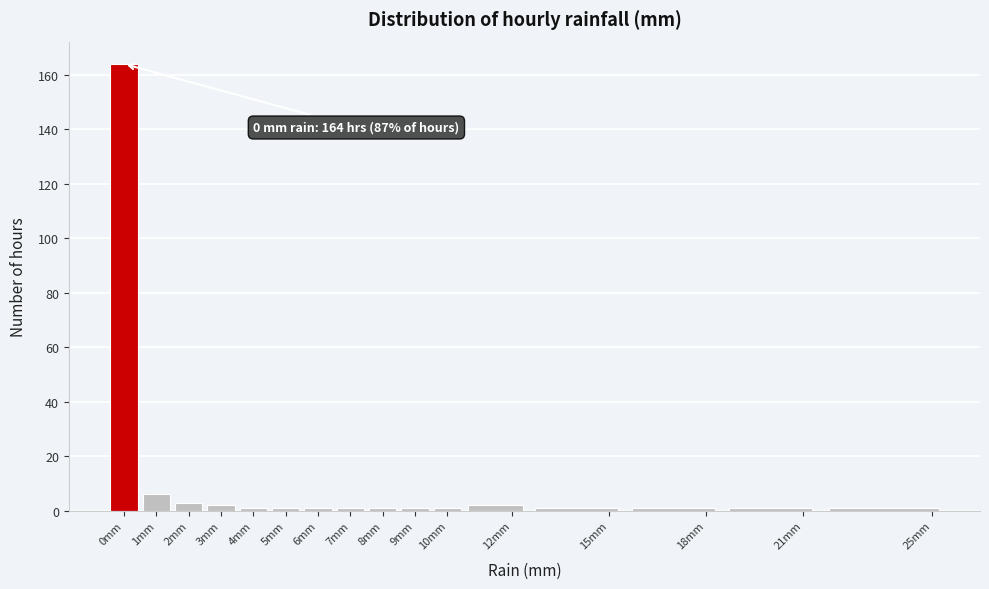

Which range on the x-axis has the tallest bar?

-0.5 to 0.5